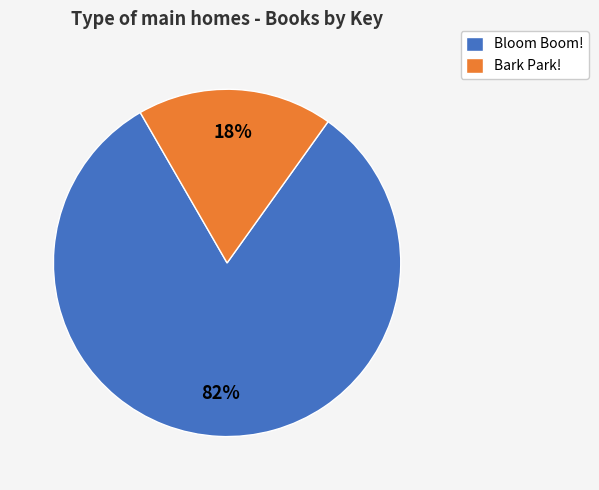

Between Bloom Boom! and Bark Park!, which is larger?

Bloom Boom!